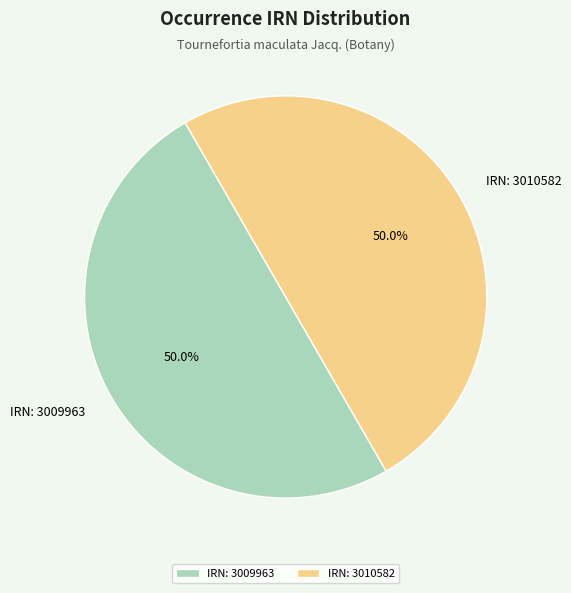

How much of the chart is everything except IRN: 3009963?

50.0%